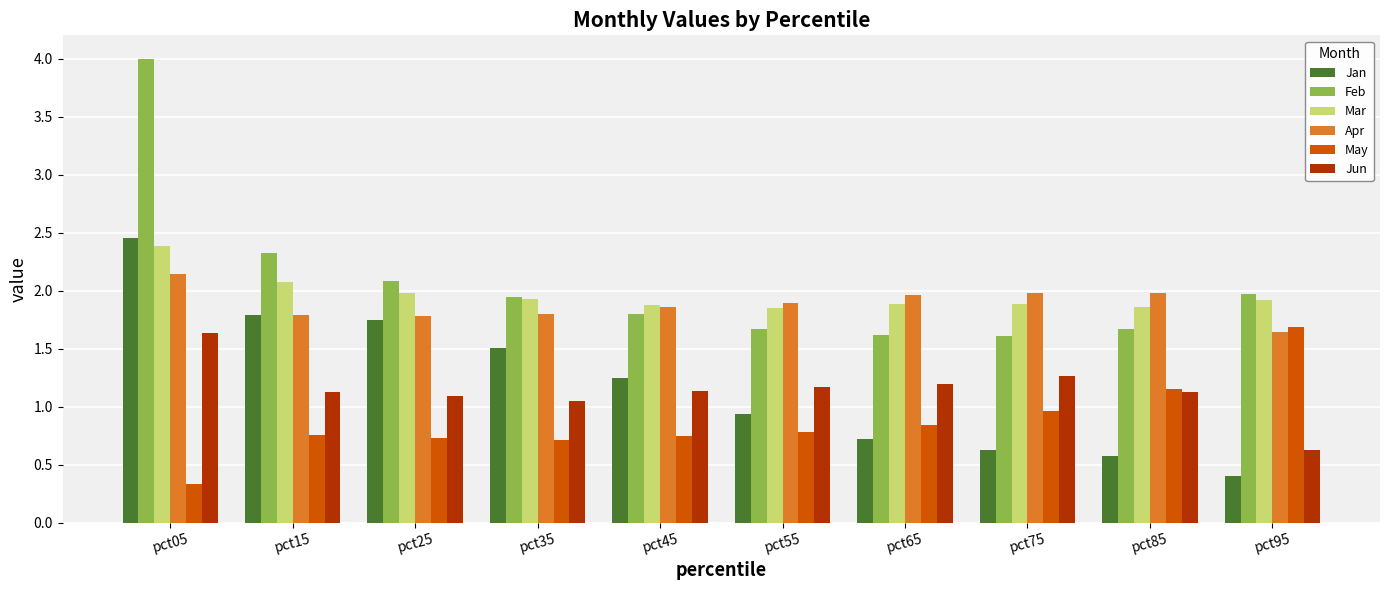

At which category is the sum across all series the highest?

pct05